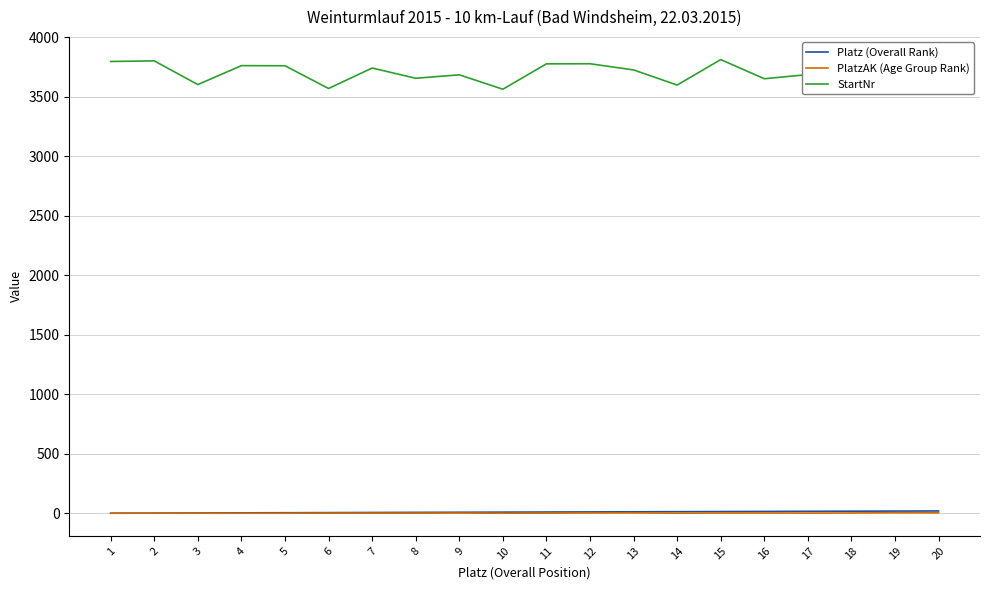

Is the value of Platz (Overall Rank) at 17 greater than the value of StartNr at 7?

No